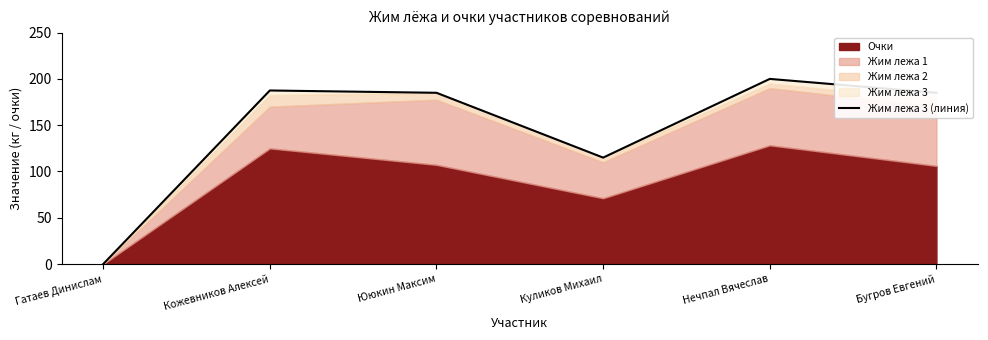

Read the value at Куликов Михаил.

115.0